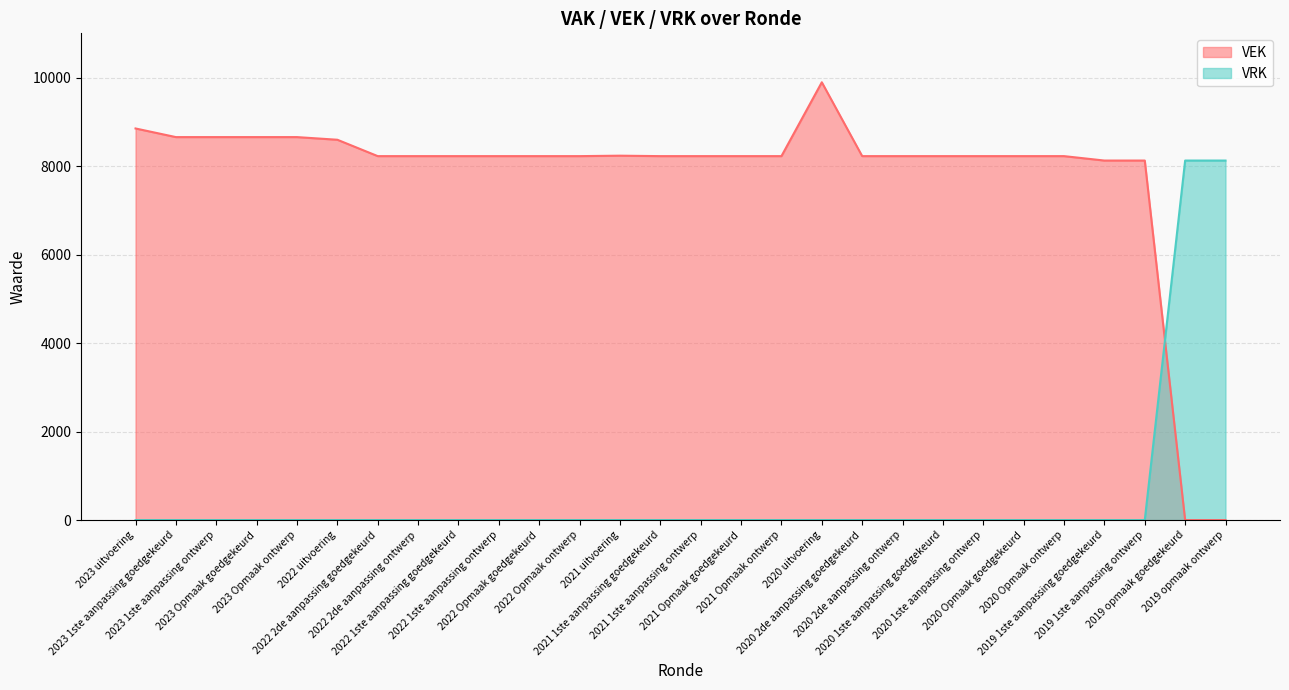

Reading right to left, list all the values displayed in this chart.

VEK: 2019 opmaak ontwerp=0	2019 opmaak goedgekeurd=0	2019 1ste aanpassing ontwerp=8125	2019 1ste aanpassing goedgekeurd=8125	2020 Opmaak ontwerp=8225	2020 Opmaak goedgekeurd=8225	2020 1ste aanpassing ontwerp=8225	2020 1ste aanpassing goedgekeurd=8225	2020 2de aanpassing ontwerp=8225	2020 2de aanpassing goedgekeurd=8225	2020 uitvoering=9894	2021 Opmaak ontwerp=8225	2021 Opmaak goedgekeurd=8225	2021 1ste aanpassing ontwerp=8225	2021 1ste aanpassing goedgekeurd=8225	2021 uitvoering=8235	2022 Opmaak ontwerp=8225	2022 Opmaak goedgekeurd=8225	2022 1ste aanpassing ontwerp=8225	2022 1ste aanpassing goedgekeurd=8225	2022 2de aanpassing ontwerp=8225	2022 2de aanpassing goedgekeurd=8225	2022 uitvoering=8595	2023 Opmaak ontwerp=8655	2023 Opmaak goedgekeurd=8655	2023 1ste aanpassing ontwerp=8655	2023 1ste aanpassing goedgekeurd=8655	2023 uitvoering=8850
VRK: 2019 opmaak ontwerp=8125	2019 opmaak goedgekeurd=8125	2019 1ste aanpassing ontwerp=0	2019 1ste aanpassing goedgekeurd=0	2020 Opmaak ontwerp=0	2020 Opmaak goedgekeurd=0	2020 1ste aanpassing ontwerp=0	2020 1ste aanpassing goedgekeurd=0	2020 2de aanpassing ontwerp=0	2020 2de aanpassing goedgekeurd=0	2020 uitvoering=0	2021 Opmaak ontwerp=0	2021 Opmaak goedgekeurd=0	2021 1ste aanpassing ontwerp=0	2021 1ste aanpassing goedgekeurd=0	2021 uitvoering=0	2022 Opmaak ontwerp=0	2022 Opmaak goedgekeurd=0	2022 1ste aanpassing ontwerp=0	2022 1ste aanpassing goedgekeurd=0	2022 2de aanpassing ontwerp=0	2022 2de aanpassing goedgekeurd=0	2022 uitvoering=0	2023 Opmaak ontwerp=0	2023 Opmaak goedgekeurd=0	2023 1ste aanpassing ontwerp=0	2023 1ste aanpassing goedgekeurd=0	2023 uitvoering=0